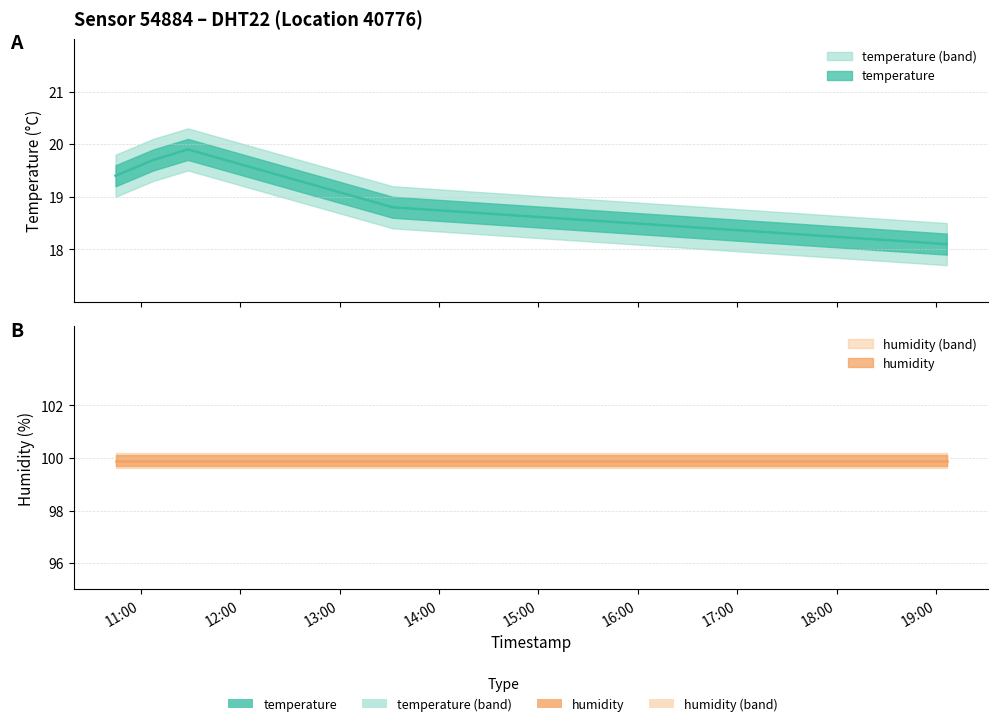

True or false: the data shows 18.1 at 2023-10-13T19:06:21.

True